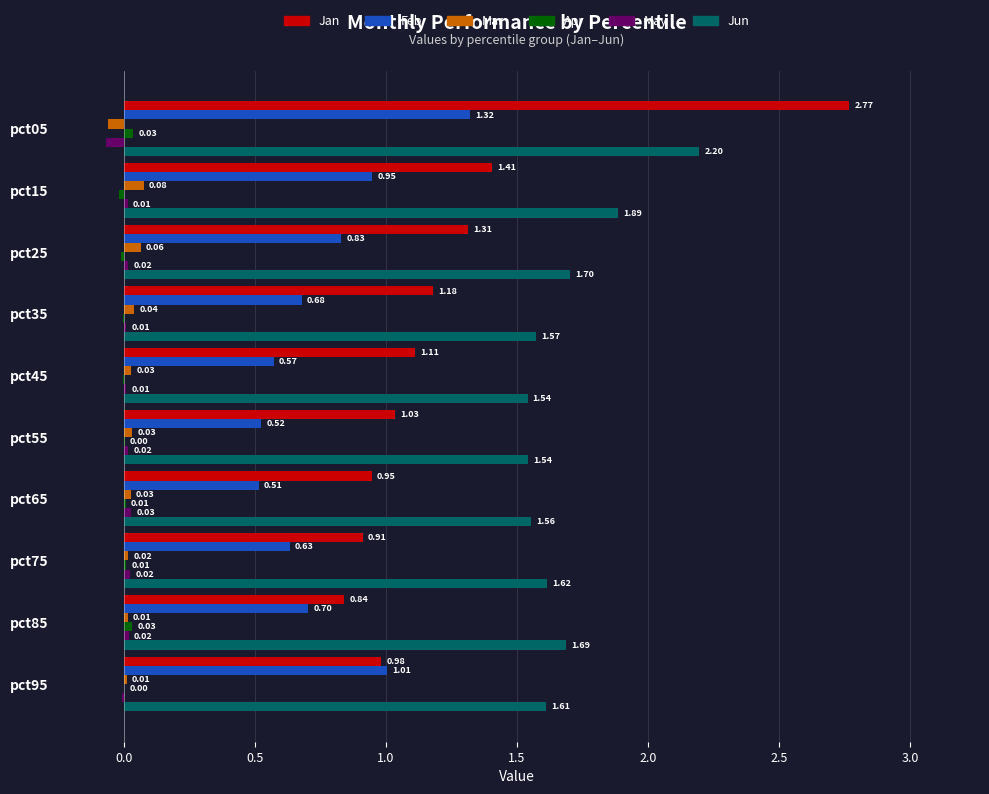

What is the sum of all Feb values?

7.7